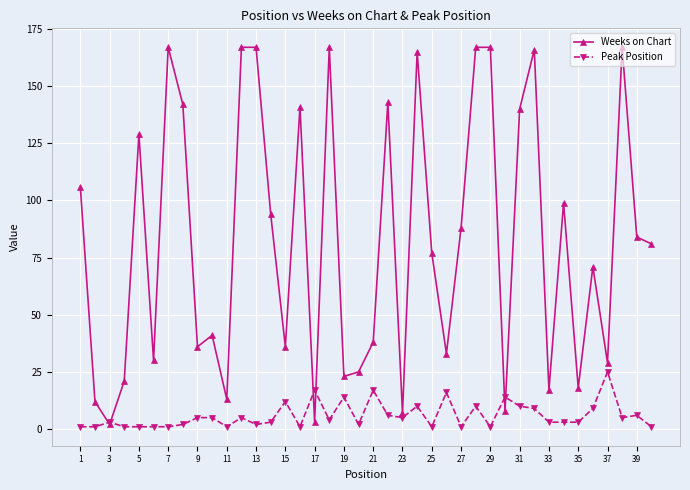

Reading right to left, list all the values displayed in this chart.

Weeks on Chart: 81	84	167	29	71	18	99	17	166	140	8	167	167	88	33	77	165	7	143	38	25	23	167	3	141	36	94	167	167	13	41	36	142	167	30	129	21	2	12	106
Peak Position: 1	6	5	25	9	3	3	3	9	10	14	1	10	1	16	1	10	5	6	17	2	14	4	17	1	12	3	2	5	1	5	5	2	1	1	1	1	3	1	1